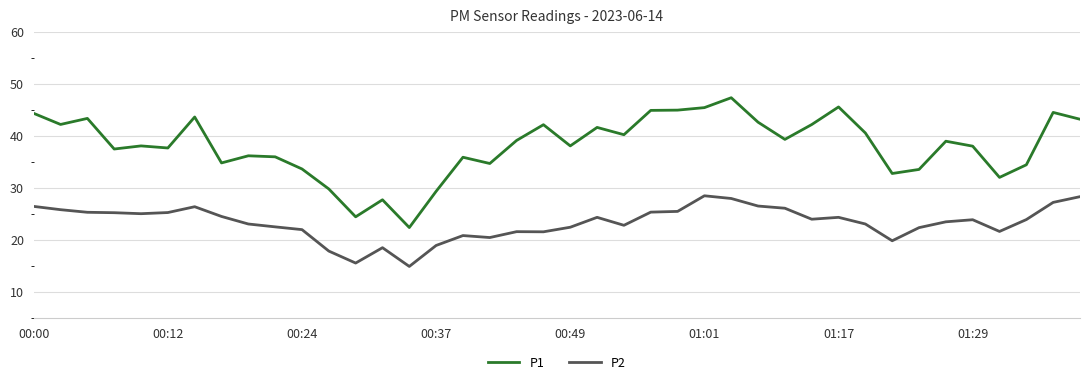

List the series in order of their overall mean, lowest first.

P2, P1